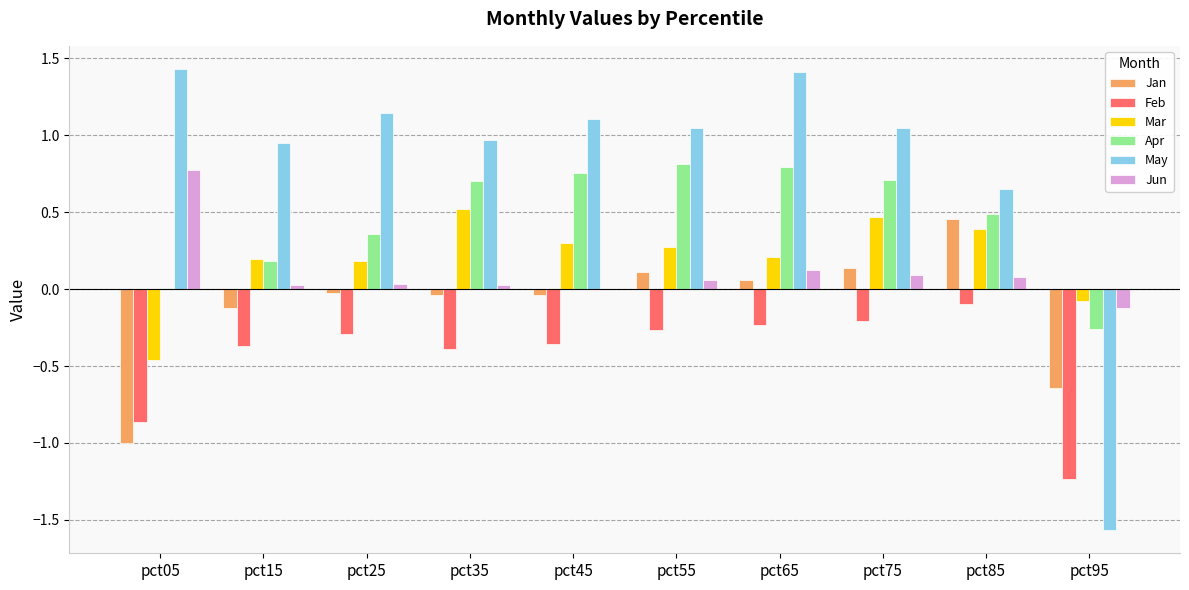

The Feb series shows -0.1 at pct55. True or false?

False